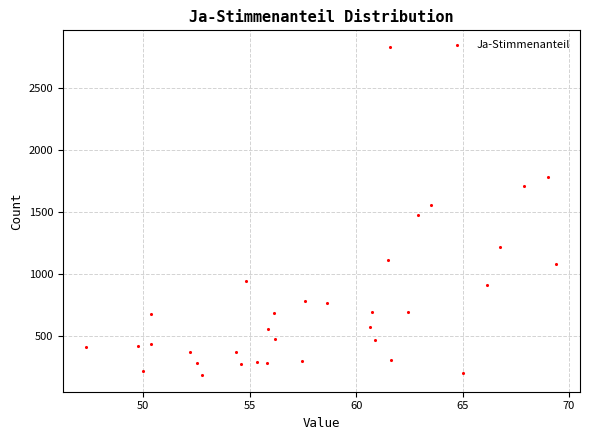

What is the range of Y values (max minus min)?

2651